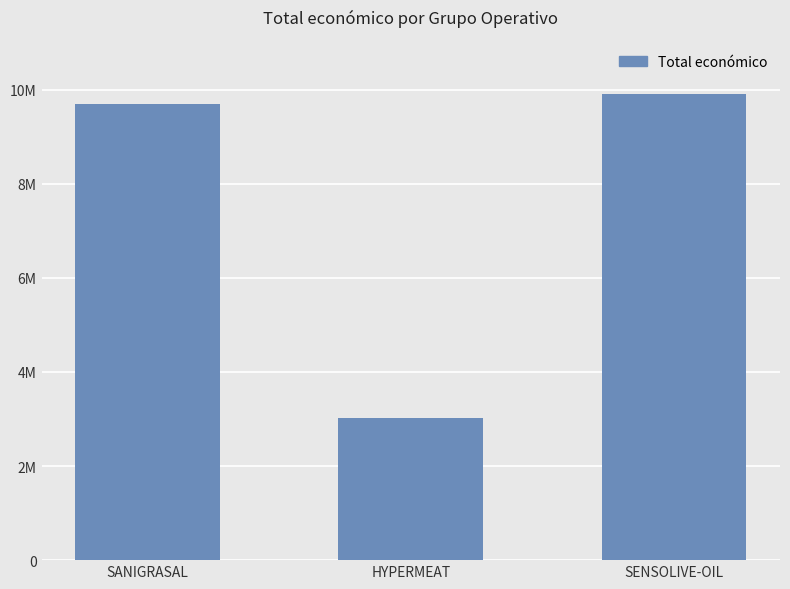

Is it true that the value at HYPERMEAT is 1609230?

False